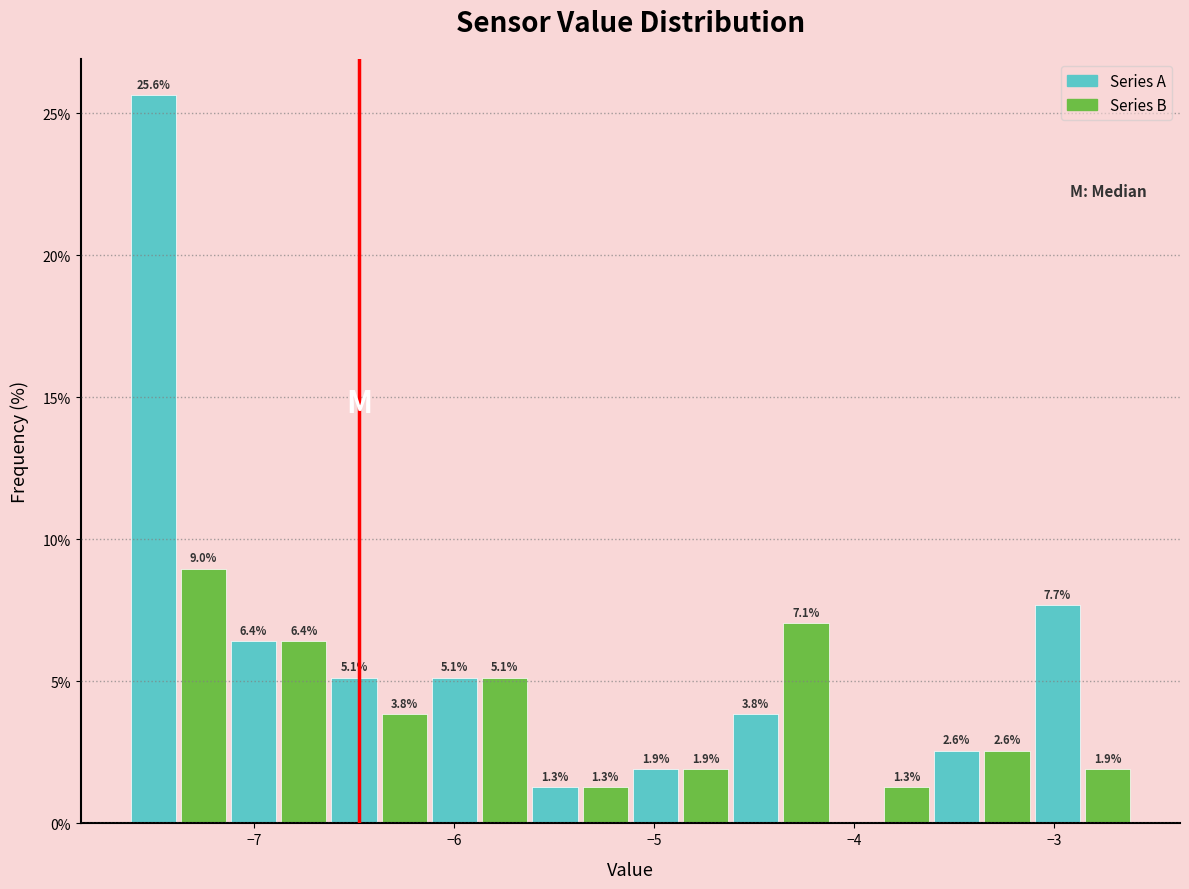

Around what value on the x-axis is the tallest bar? Give the approximate position of its centre, as read against the axis.

-7.5